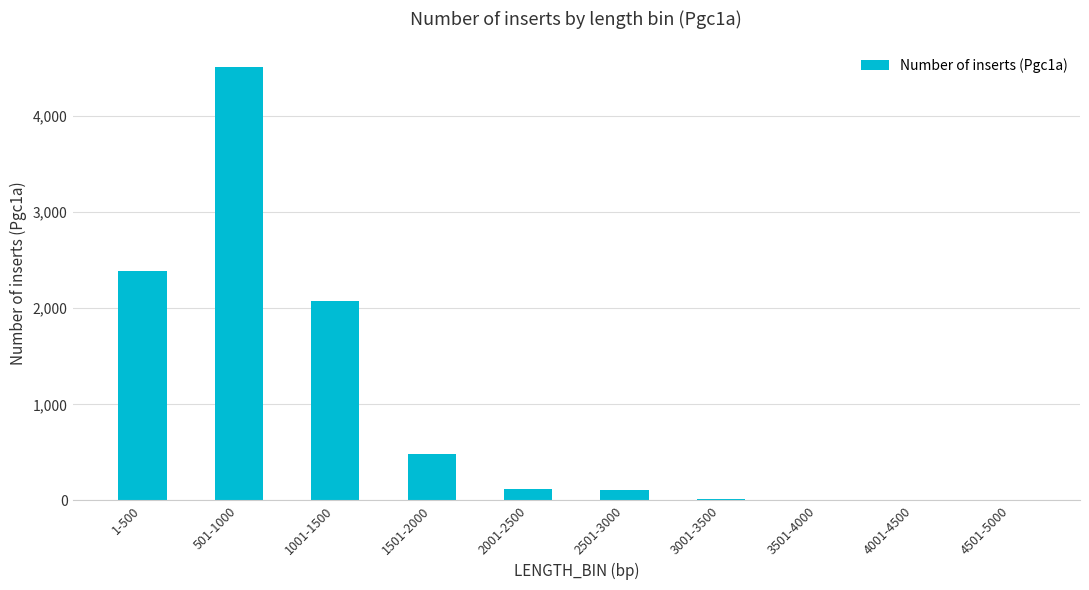

Which category has the highest value across all series?

501-1000